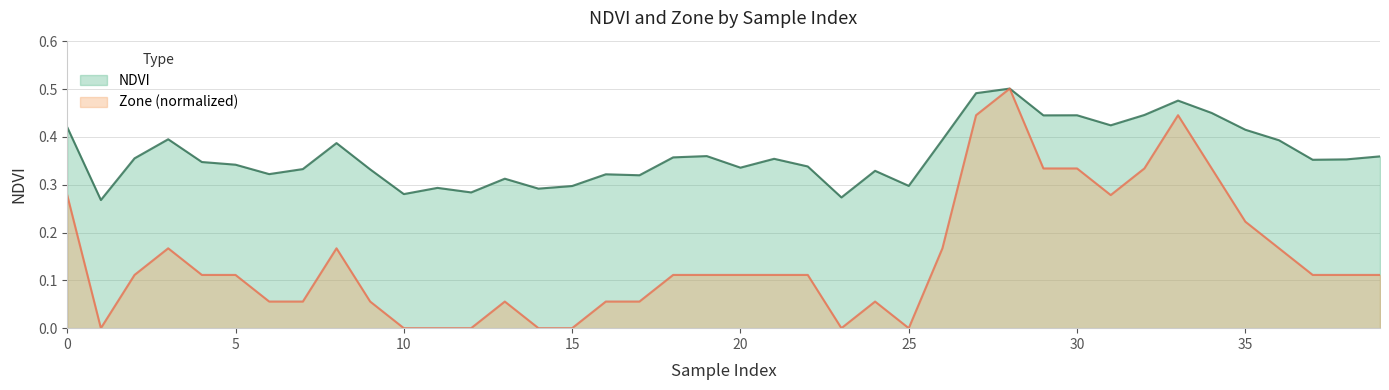

How many distinct data groups are displayed?

2